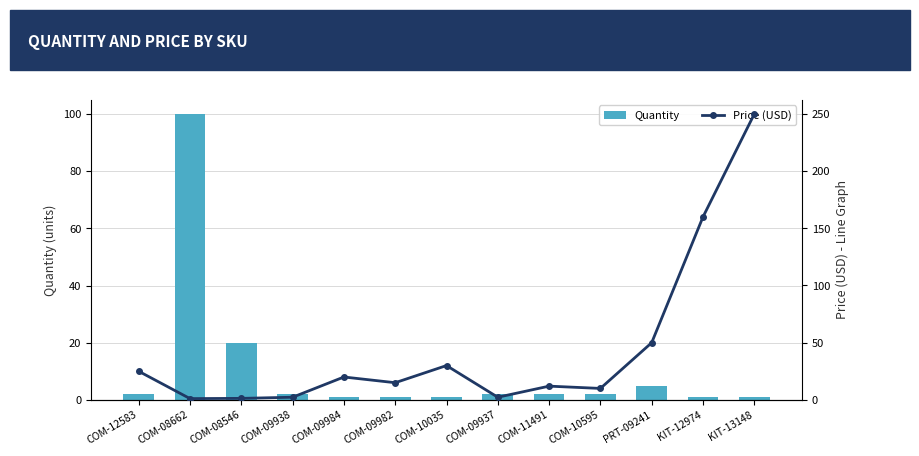

What is the maximum value for Quantity?

100